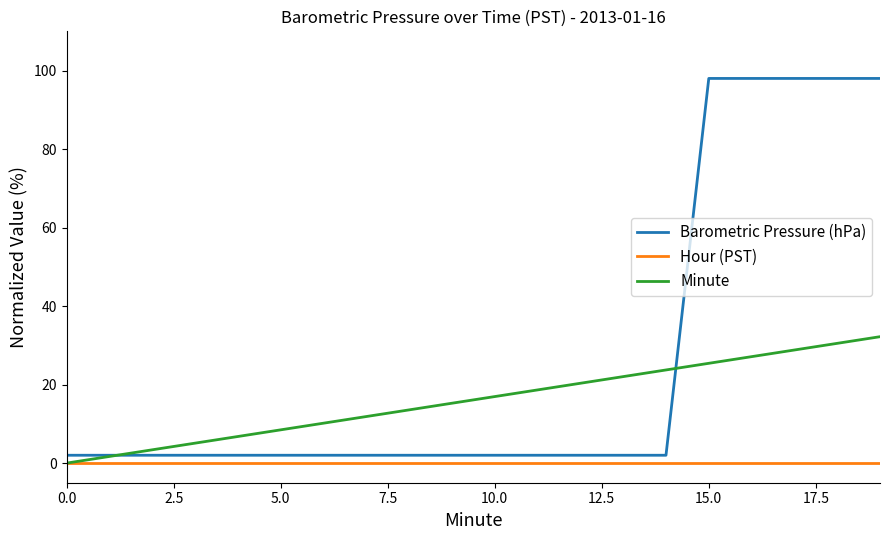

How many times do Barometric Pressure (hPa) and Minute cross each other?

2